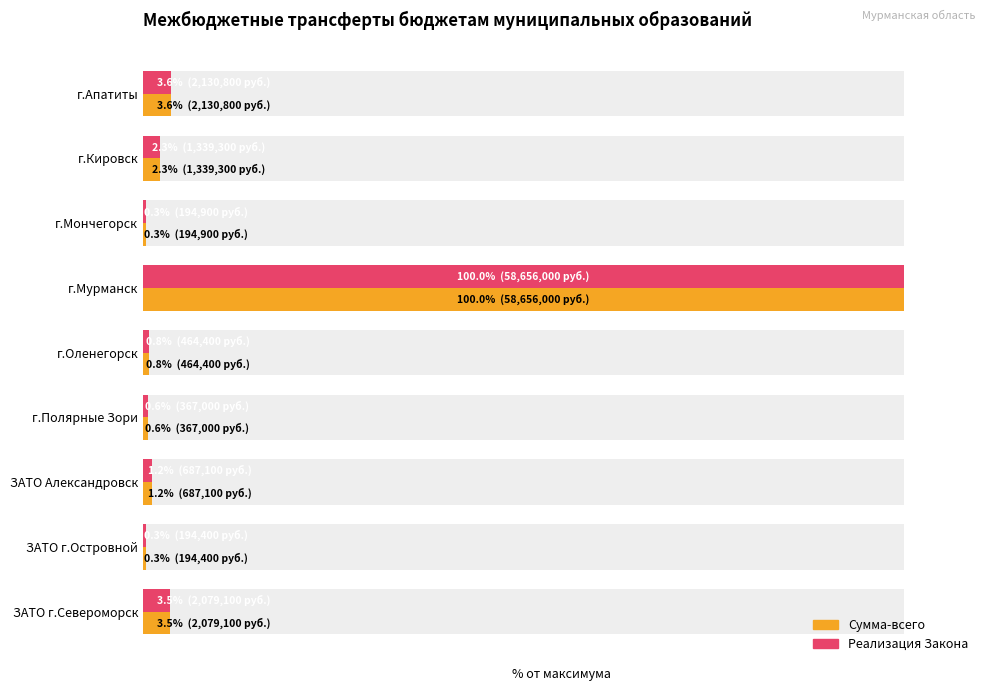

How many bars are there in each group?

2